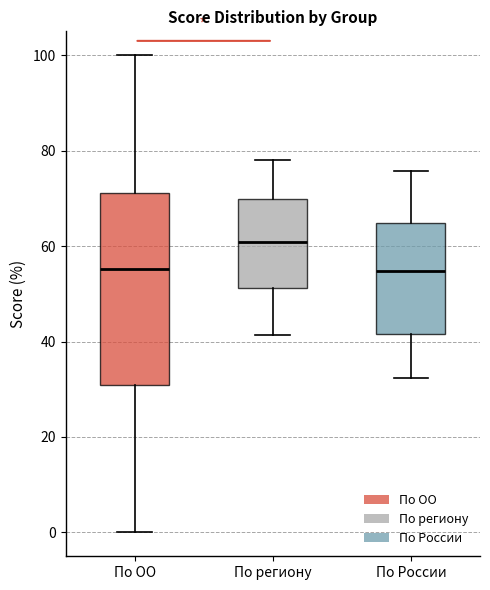

Where does the upper whisker of the box for По России end on the y-axis? The values are not printed on the chart, so give them approximately, as read against the axis.

76